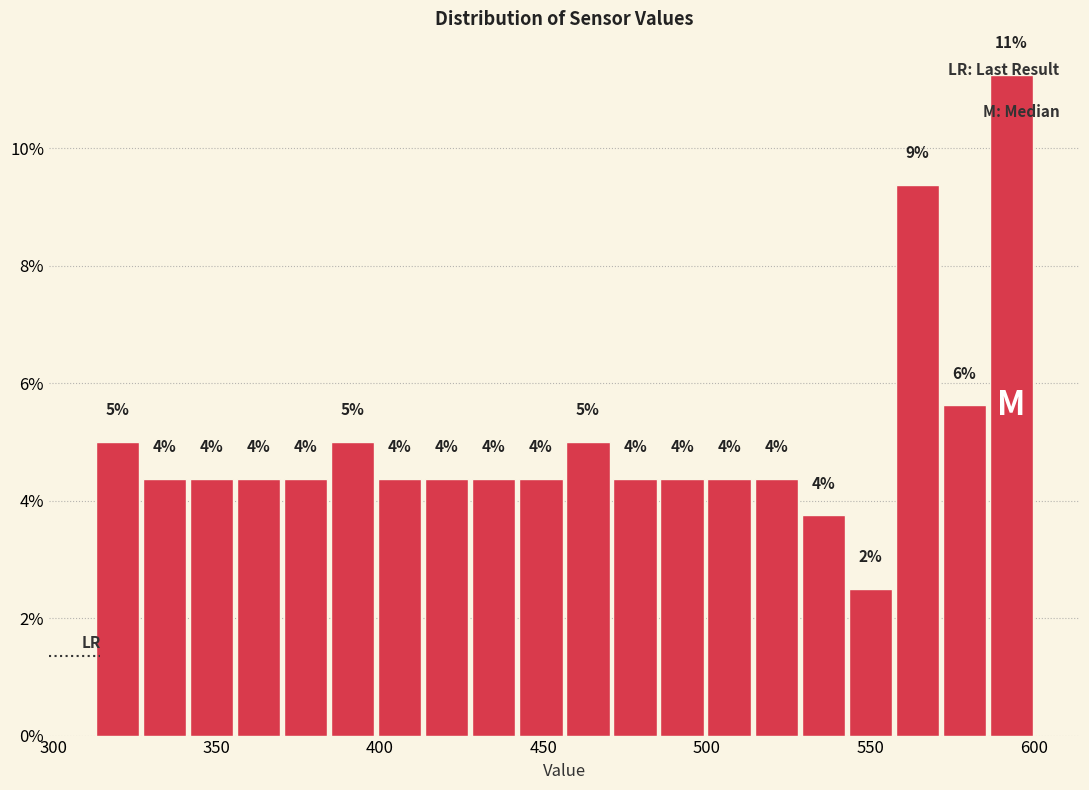

Read against the x-axis, roughly where is the centre of the tallest bar?

595